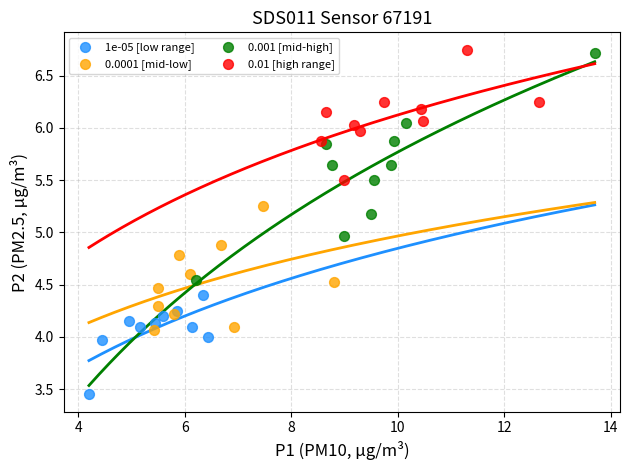

Which series reaches the maximum Y coordinate?

0.01 [high range]